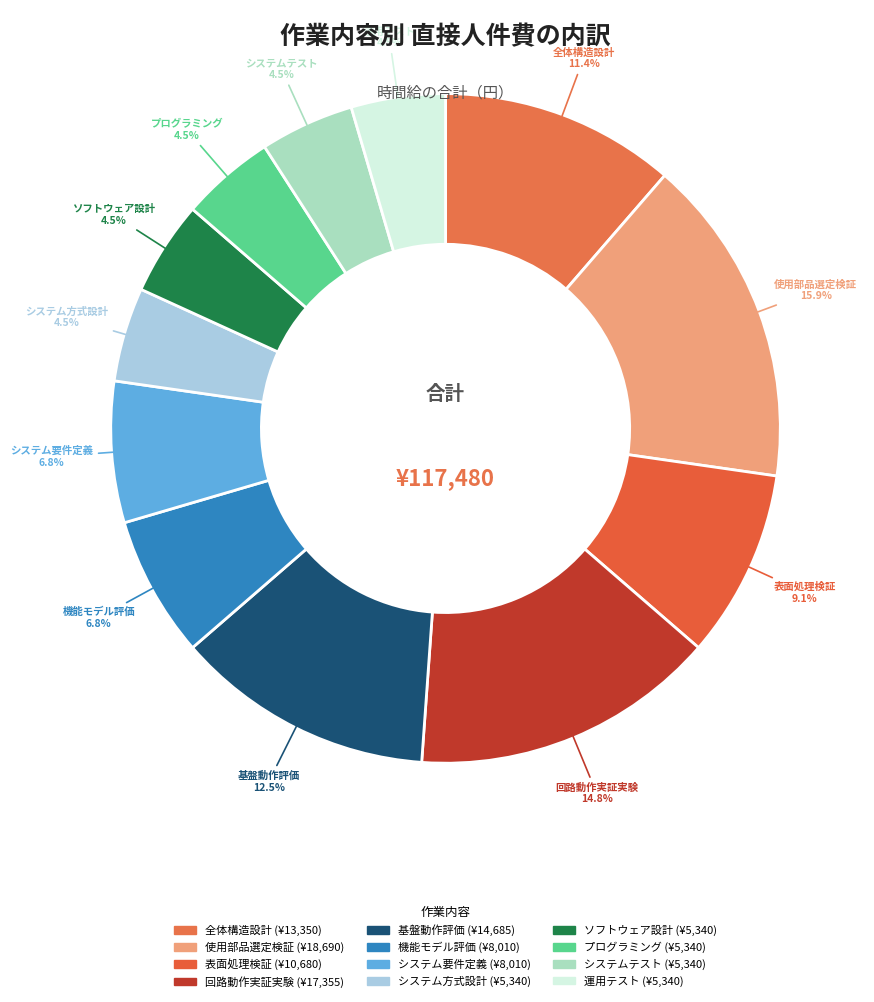

To the nearest percent, what is the average slice percentage?

8%